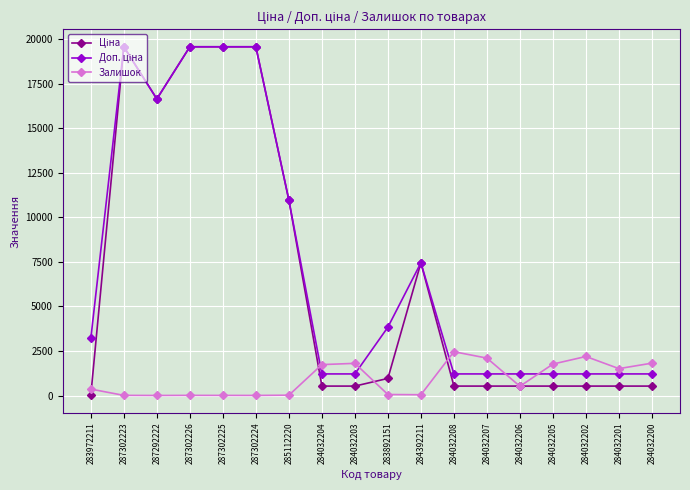

What is the label of the 9th point from the left?

284032203